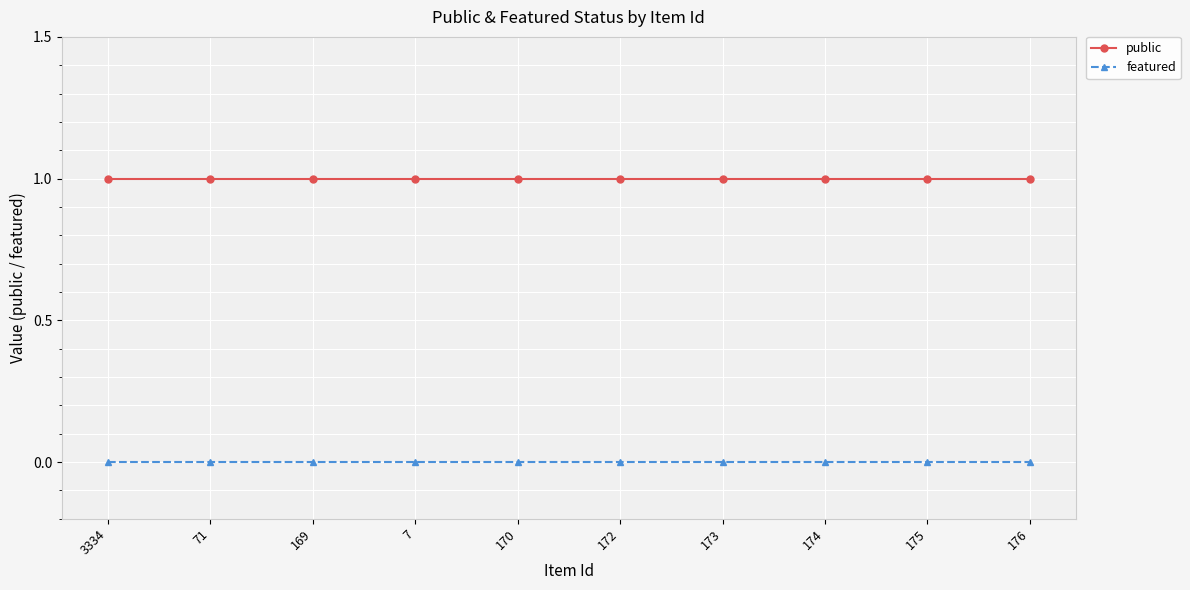

Reading left to right, list all the values displayed in this chart.

public: 3334=1	71=1	169=1	7=1	170=1	172=1	173=1	174=1	175=1	176=1
featured: 3334=0	71=0	169=0	7=0	170=0	172=0	173=0	174=0	175=0	176=0